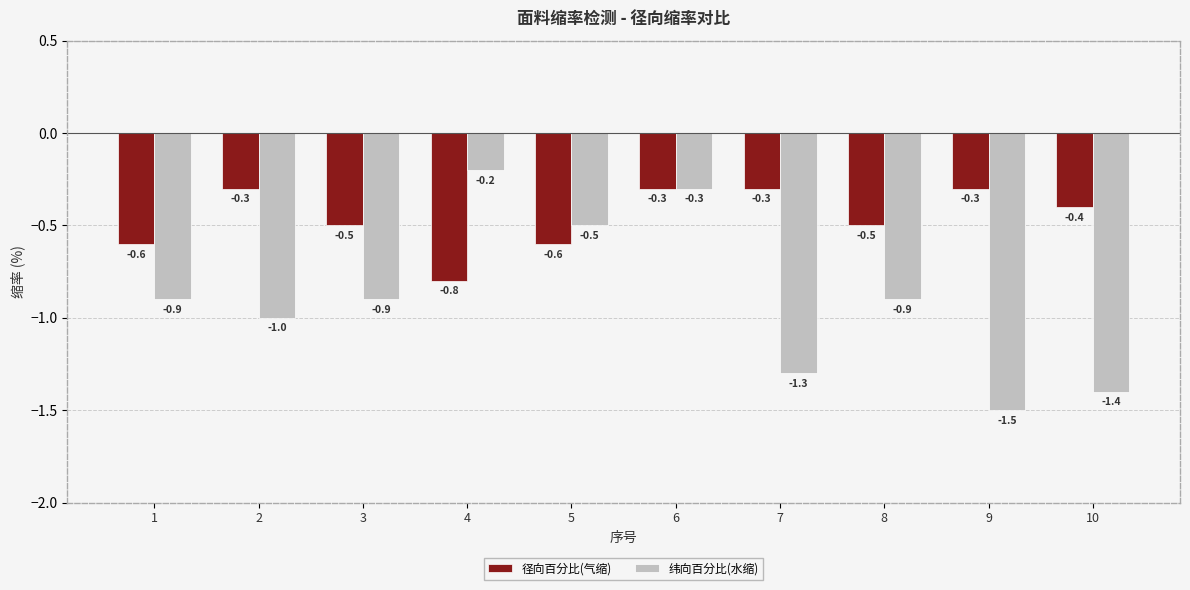

Reading left to right, what are all the values shown in this chart?

径向百分比(气缩): -0.6	-0.3	-0.5	-0.8	-0.6	-0.3	-0.3	-0.5	-0.3	-0.4
纬向百分比(水缩): -0.9	-1.0	-0.9	-0.2	-0.5	-0.3	-1.3	-0.9	-1.5	-1.4